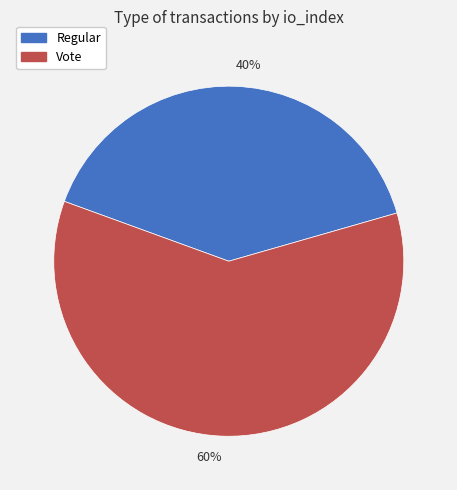

Which category has the biggest portion of the pie?

60%